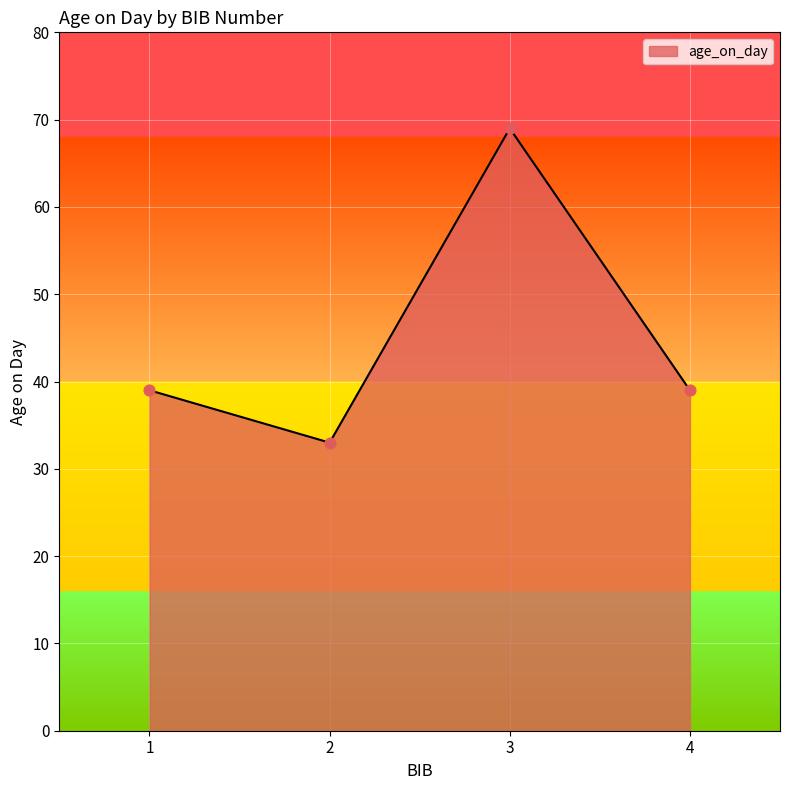

What is the ratio of the value at 2 to the value at 1?

0.8